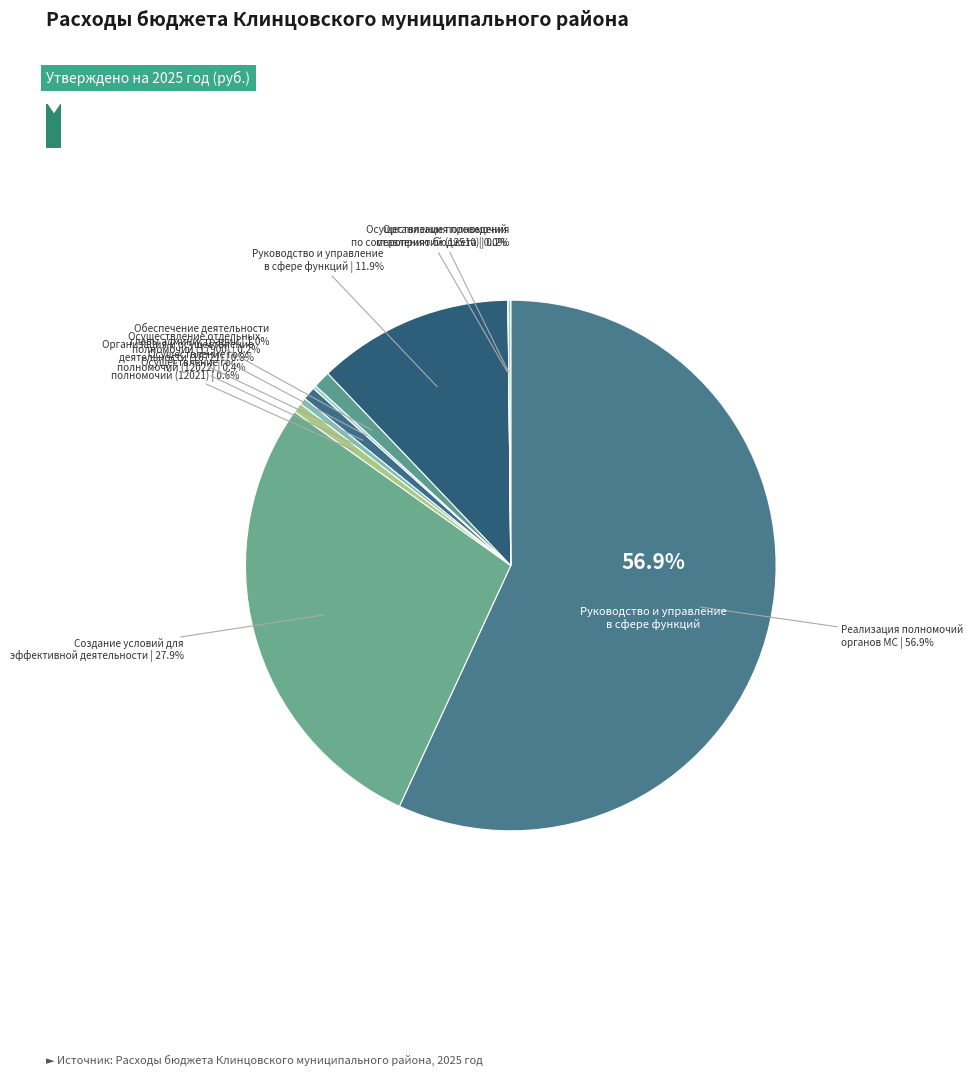

To the nearest percent, what portion does Обеспечение деятельности главы местной администрации represent?

1%